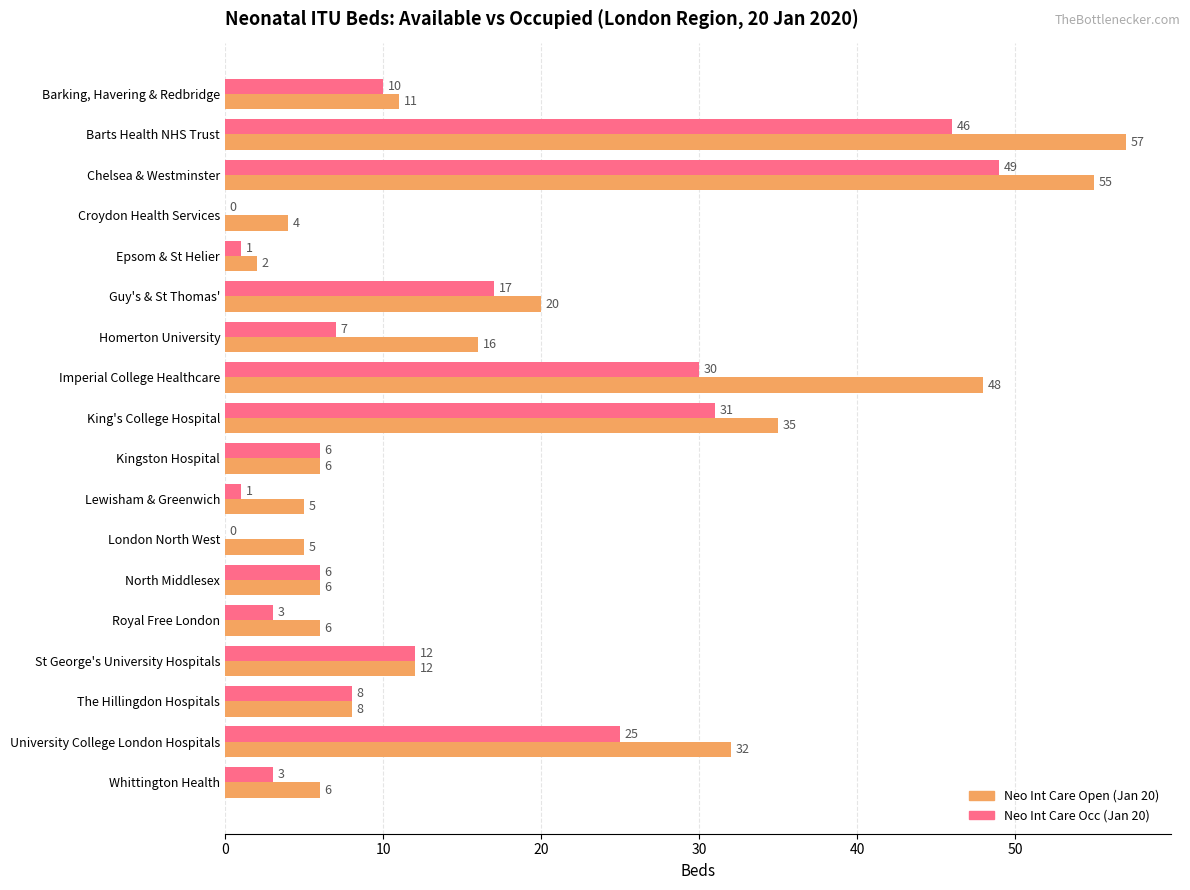

Which series has the largest total across all categories?

Neo Int Care Open (Jan 20)